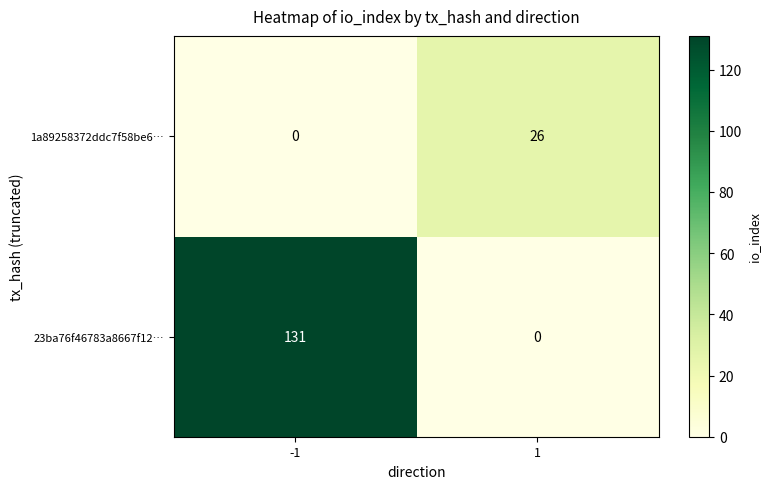

List the series in order of their overall mean, lowest first.

1a89258372ddc7f58be6…, 23ba76f46783a8667f12…